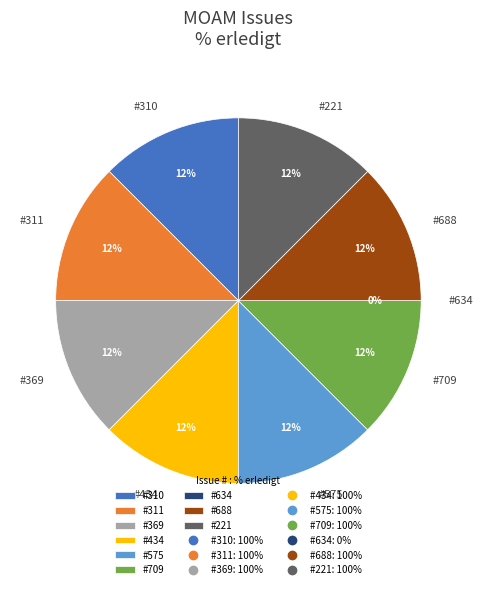

What is the smallest slice in the pie chart?

634